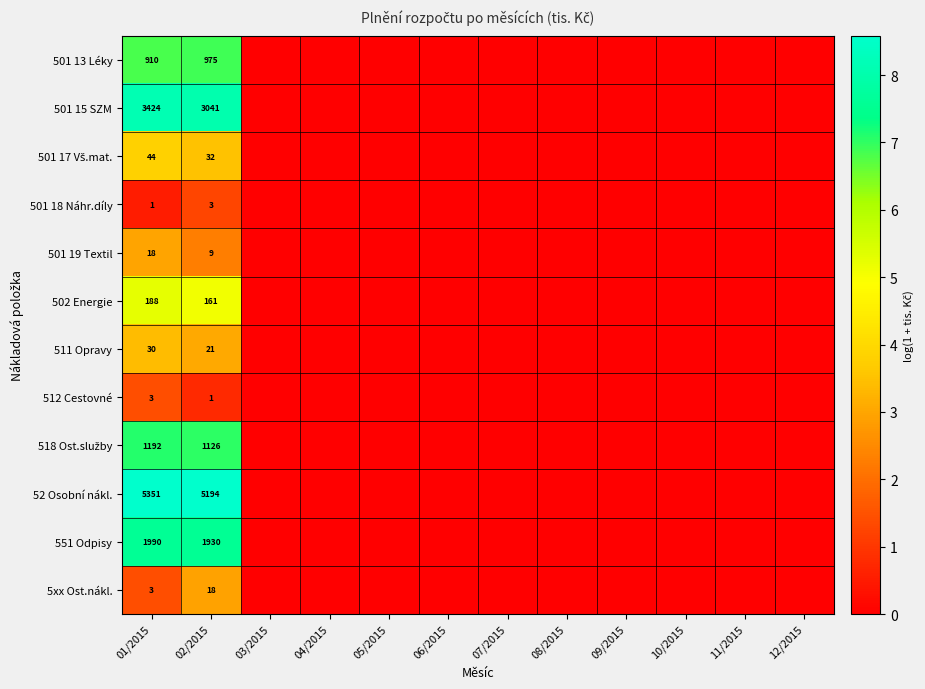

How many series are shown in this chart?

12